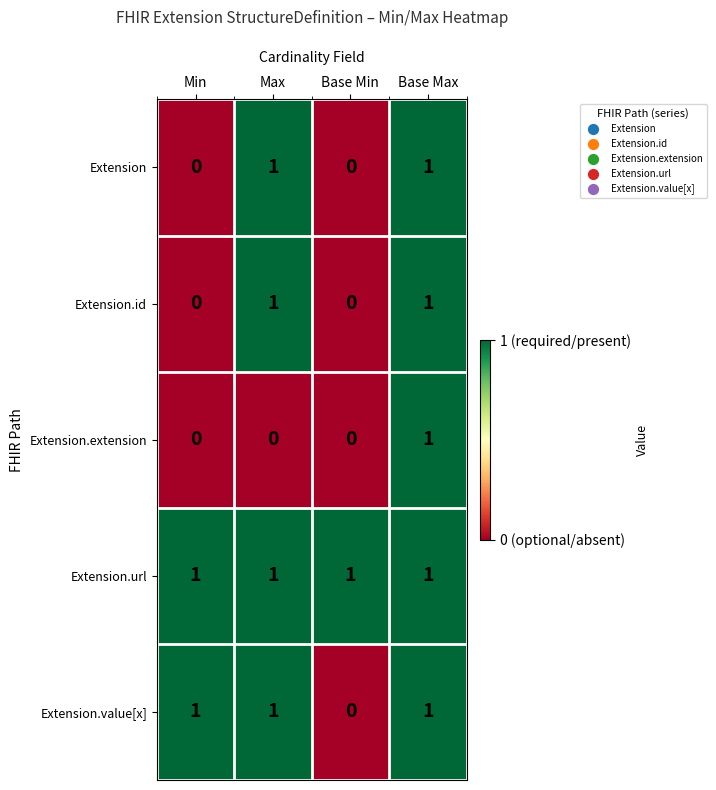

Which series has the largest total across all categories?

Extension.url